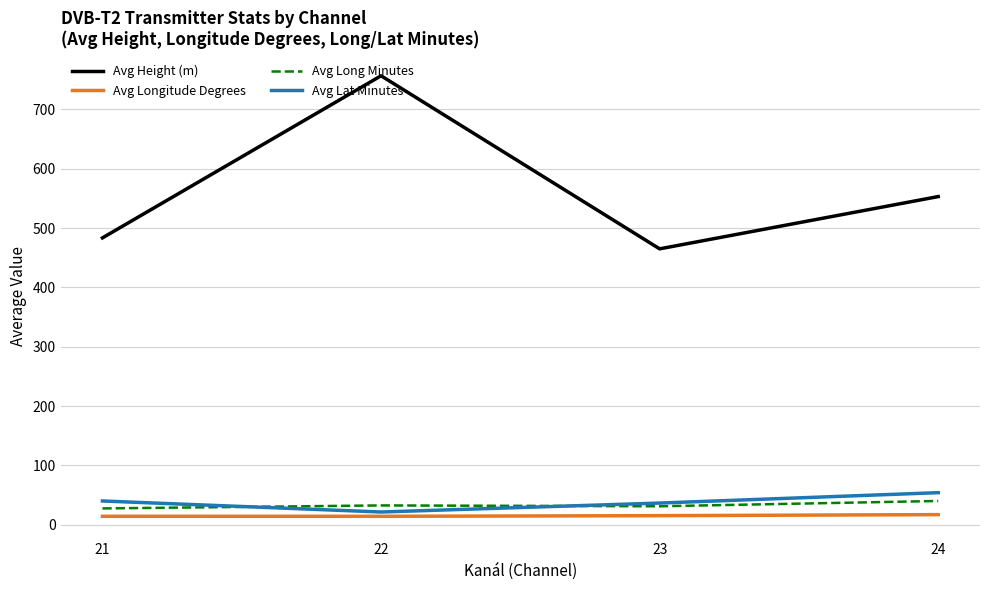

Is it true that Avg Lat Minutes equals 54.0 at 24?

True